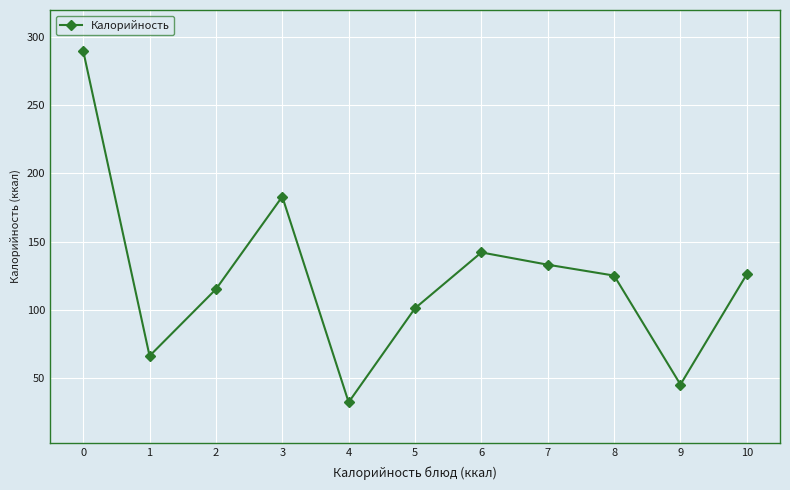

True or false: the data has more than 0 interior local peaks.

True